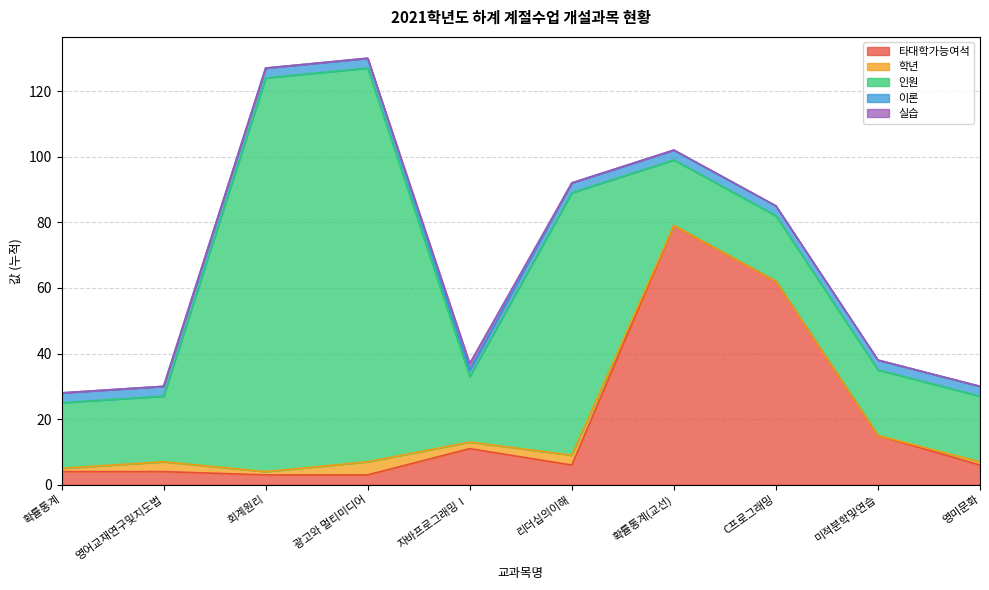

The 타대학가능여석 series shows 1 at 확률통계. True or false?

False